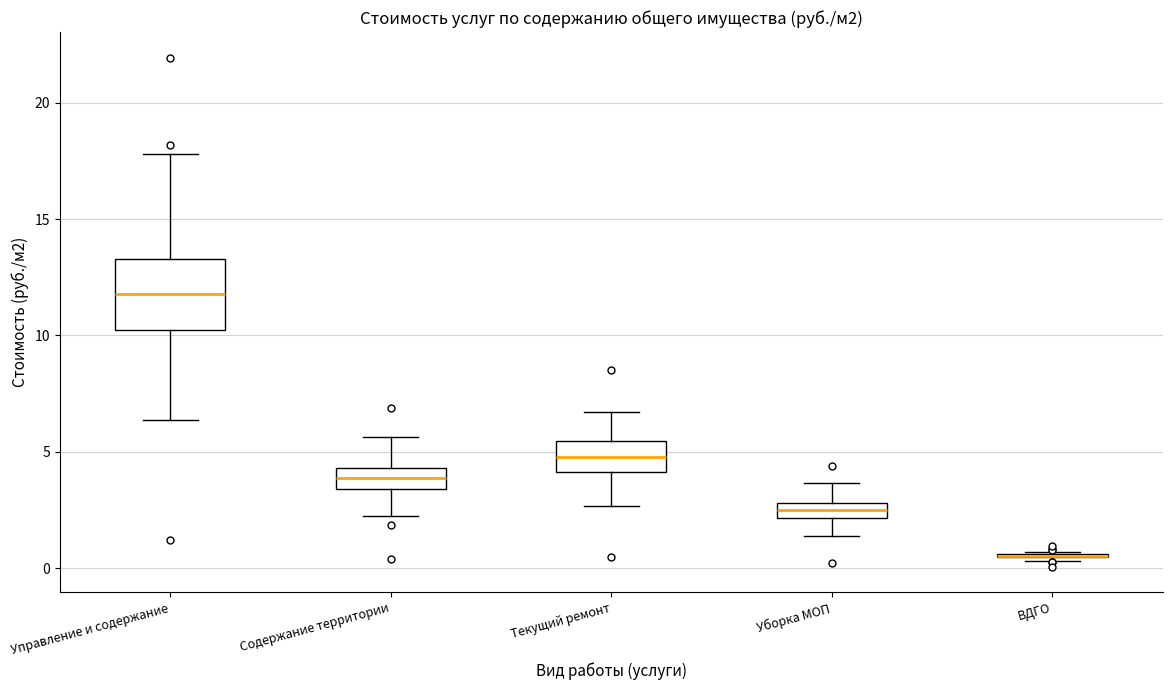

Which box is the tallest, from its lower edge to its upper edge?

Управление и содержание